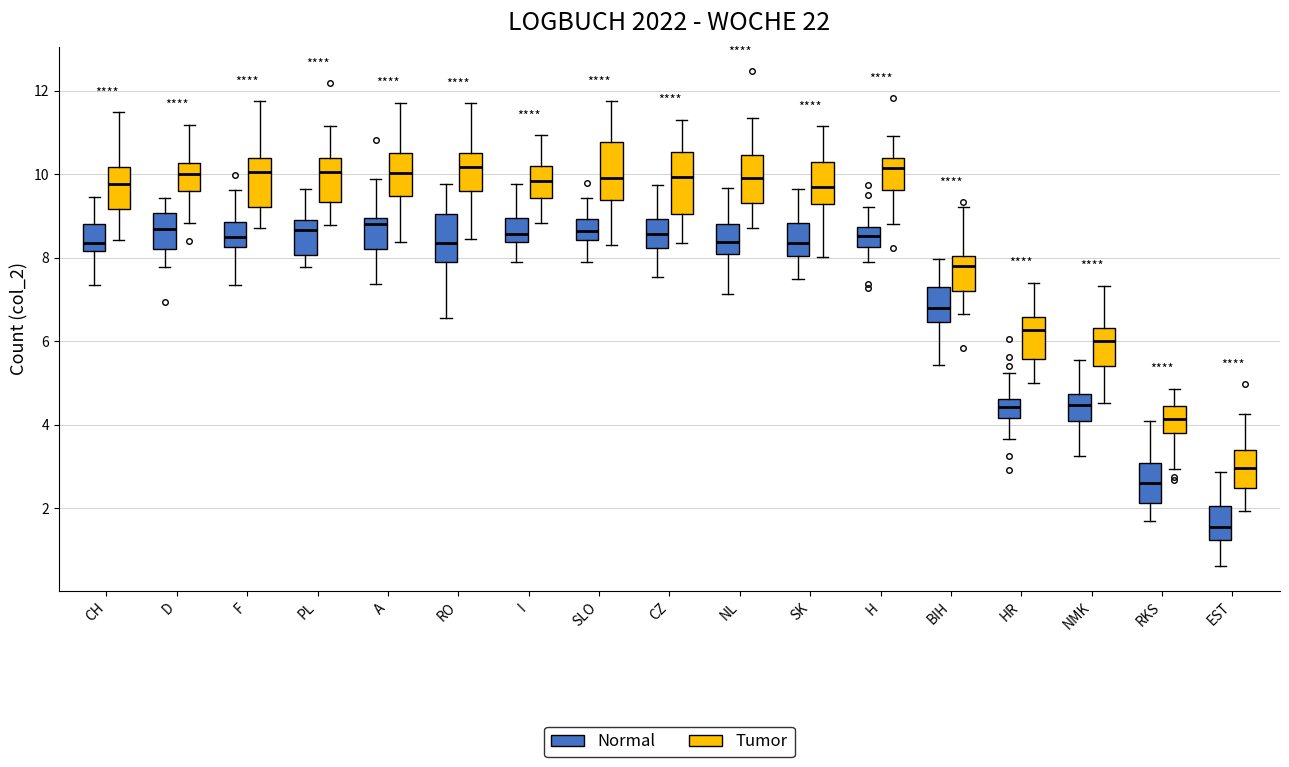

Reading left to right, read every box against the y-axis: the position of its median line, the range the box covers, and the ends of its whiskers. The values are not printed on the chart, so give them approximately, as read against the axis.

CH (Normal): median 8.4, box 8.2 to 8.8, whiskers 7.4 to 9.4
CH (Tumor): median 9.8, box 9.2 to 10.2, whiskers 8.4 to 11.4
D (Normal): median 8.6, box 8.2 to 9.0, whiskers 7.8 to 9.4
D (Tumor): median 10.0, box 9.6 to 10.2, whiskers 8.8 to 11.2
F (Normal): median 8.4, box 8.2 to 8.8, whiskers 7.4 to 9.6
F (Tumor): median 10.0, box 9.2 to 10.4, whiskers 8.8 to 11.8
PL (Normal): median 8.6, box 8.0 to 8.8, whiskers 7.8 to 9.6
PL (Tumor): median 10.0, box 9.4 to 10.4, whiskers 8.8 to 11.2
A (Normal): median 8.8, box 8.2 to 9.0, whiskers 7.4 to 9.8
A (Tumor): median 10.0, box 9.4 to 10.6, whiskers 8.4 to 11.8
RO (Normal): median 8.4, box 7.8 to 9.0, whiskers 6.6 to 9.8
RO (Tumor): median 10.2, box 9.6 to 10.6, whiskers 8.4 to 11.8
I (Normal): median 8.6, box 8.4 to 9.0, whiskers 7.8 to 9.8
I (Tumor): median 9.8, box 9.4 to 10.2, whiskers 8.8 to 11.0
SLO (Normal): median 8.6, box 8.4 to 9.0, whiskers 7.8 to 9.4
SLO (Tumor): median 10.0, box 9.4 to 10.8, whiskers 8.4 to 11.8
CZ (Normal): median 8.6, box 8.2 to 9.0, whiskers 7.6 to 9.8
CZ (Tumor): median 10.0, box 9.0 to 10.6, whiskers 8.4 to 11.4
NL (Normal): median 8.4, box 8.0 to 8.8, whiskers 7.2 to 9.6
NL (Tumor): median 9.8, box 9.2 to 10.4, whiskers 8.8 to 11.4
SK (Normal): median 8.4, box 8.0 to 8.8, whiskers 7.4 to 9.6
SK (Tumor): median 9.6, box 9.2 to 10.2, whiskers 8.0 to 11.2
H (Normal): median 8.6, box 8.2 to 8.8, whiskers 7.8 to 9.2
H (Tumor): median 10.2, box 9.6 to 10.4, whiskers 8.8 to 11.0
BIH (Normal): median 6.8, box 6.4 to 7.4, whiskers 5.4 to 8.0
BIH (Tumor): median 7.8, box 7.2 to 8.0, whiskers 6.6 to 9.2
HR (Normal): median 4.4, box 4.2 to 4.6, whiskers 3.6 to 5.2
HR (Tumor): median 6.2, box 5.6 to 6.6, whiskers 5.0 to 7.4
NMK (Normal): median 4.4, box 4.0 to 4.8, whiskers 3.2 to 5.6
NMK (Tumor): median 6.0, box 5.4 to 6.4, whiskers 4.6 to 7.4
RKS (Normal): median 2.6, box 2.2 to 3.0, whiskers 1.6 to 4.0
RKS (Tumor): median 4.2, box 3.8 to 4.4, whiskers 3.0 to 4.8
EST (Normal): median 1.6, box 1.2 to 2.0, whiskers 0.6 to 2.8
EST (Tumor): median 3.0, box 2.4 to 3.4, whiskers 2.0 to 4.2